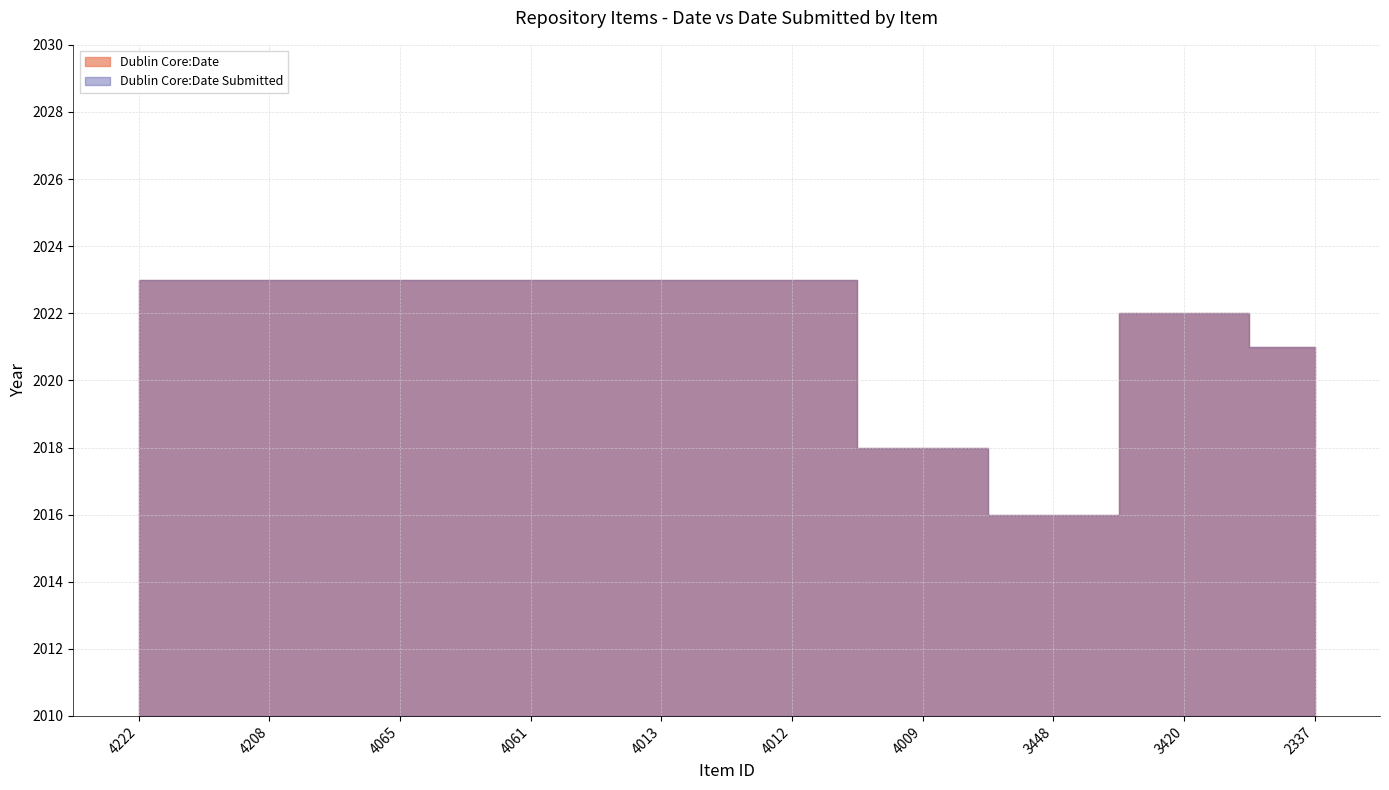

Where does the 2018 series first go above 2022?

4065